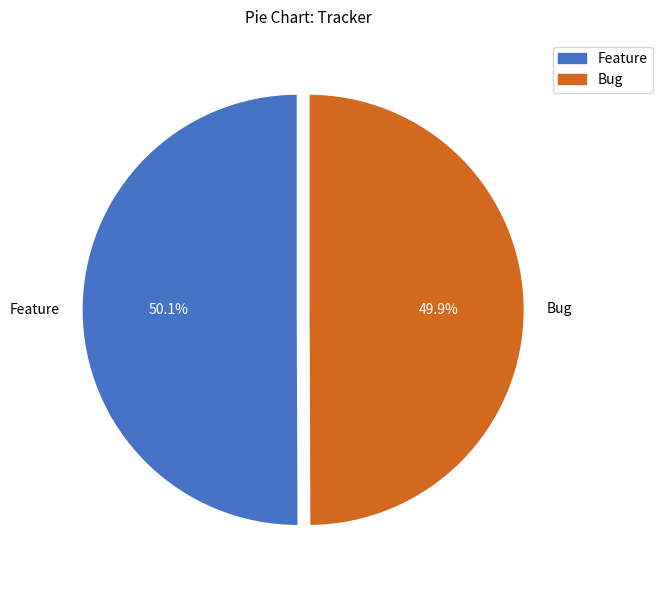

Is there any slice that represents more than half of the pie?

Yes